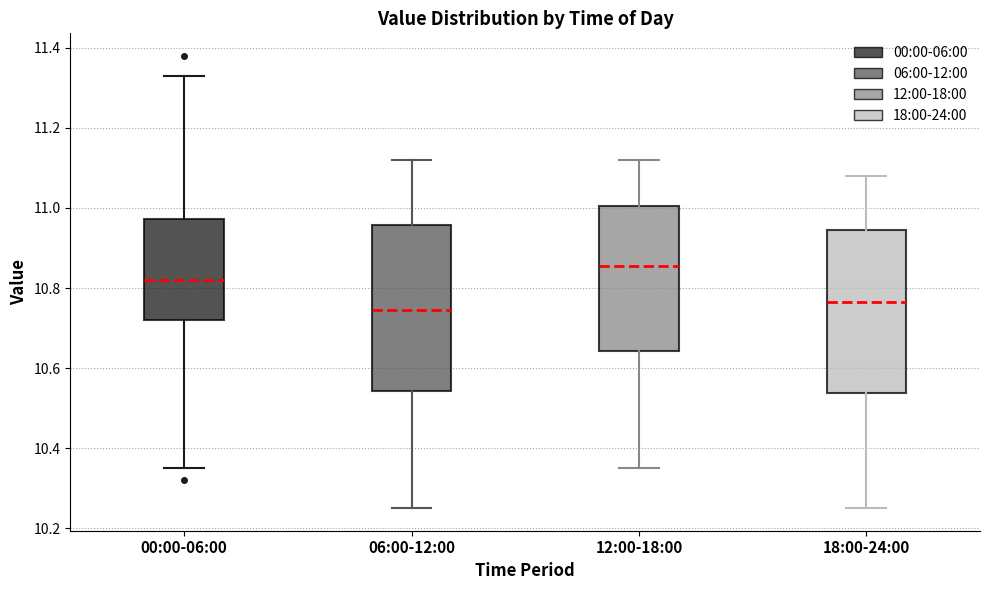

Reading left to right, read every box against the y-axis: the position of its median line, the range the box covers, and the ends of its whiskers. The values are not printed on the chart, so give them approximately, as read against the axis.

00:00-06:00: median 10.82, box 10.72 to 10.98, whiskers 10.36 to 11.34
06:00-12:00: median 10.74, box 10.54 to 10.96, whiskers 10.26 to 11.12
12:00-18:00: median 10.86, box 10.64 to 11.00, whiskers 10.36 to 11.12
18:00-24:00: median 10.76, box 10.54 to 10.94, whiskers 10.26 to 11.08